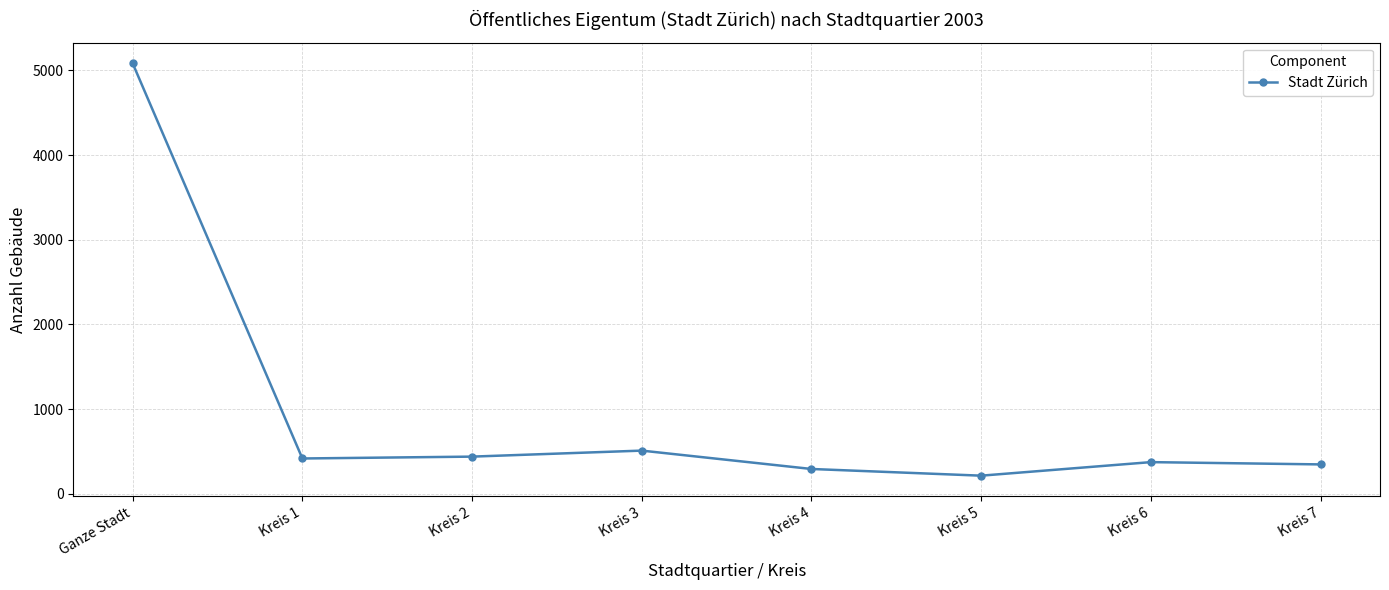

Read the value at Kreis 2.

439